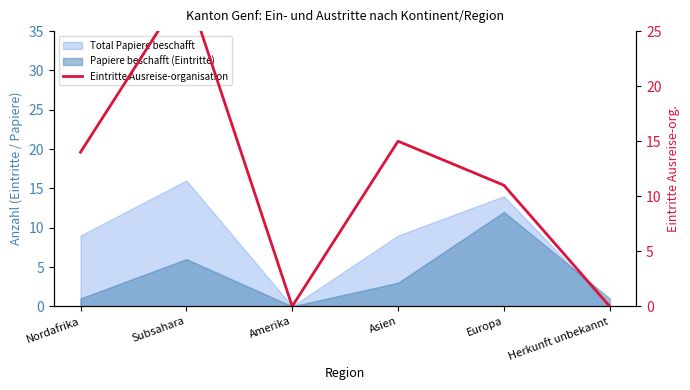

Where does the data first go above 14?

Subsahara